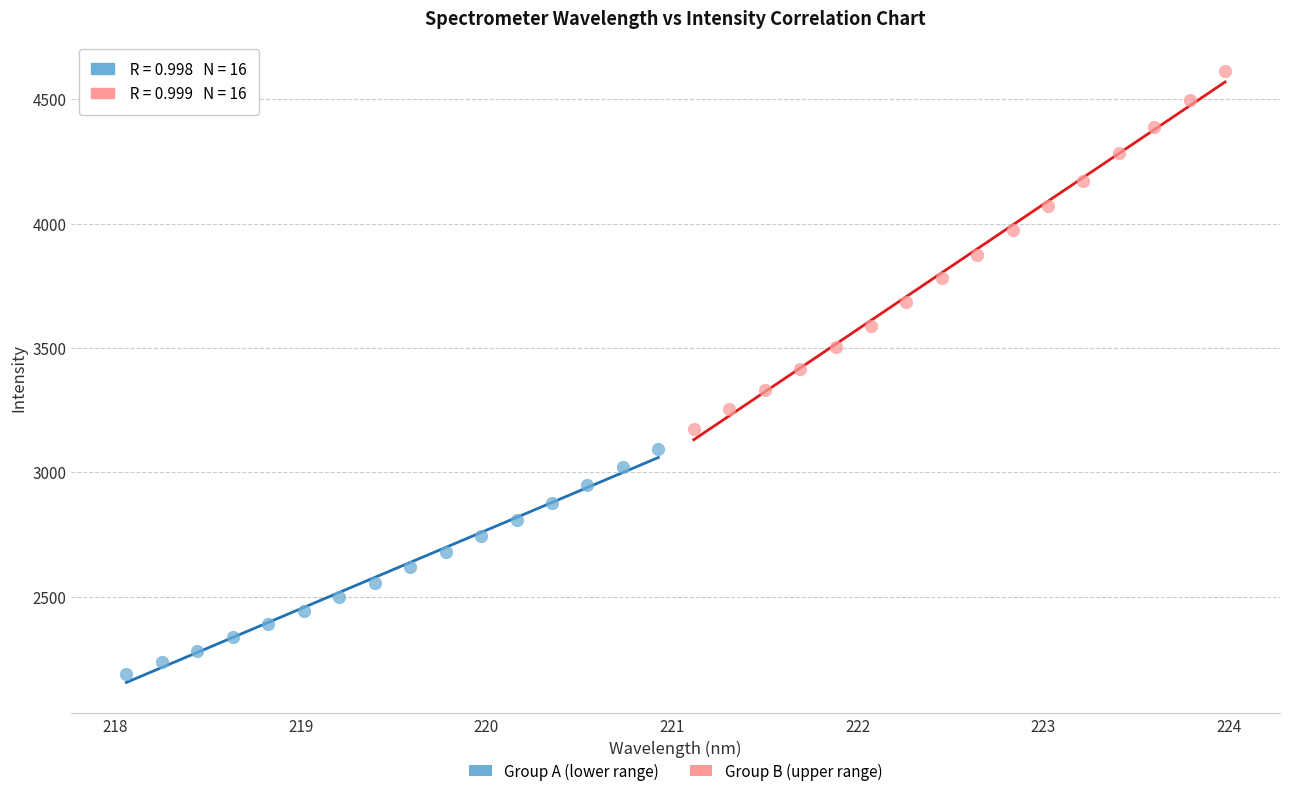

Which series reaches the maximum Y coordinate?

Group B (upper range)